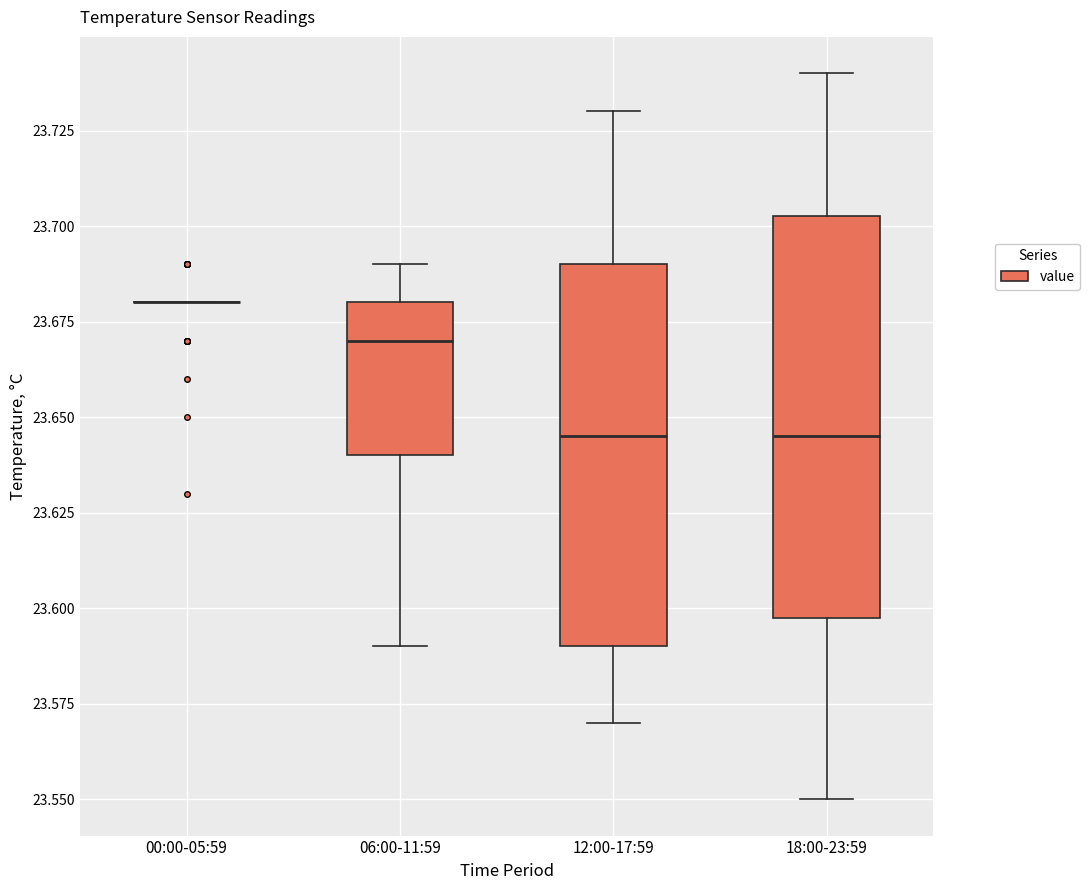

Where does the lower whisker of the box for 06:00-11:59 end on the y-axis? The values are not printed on the chart, so give them approximately, as read against the axis.

23.590